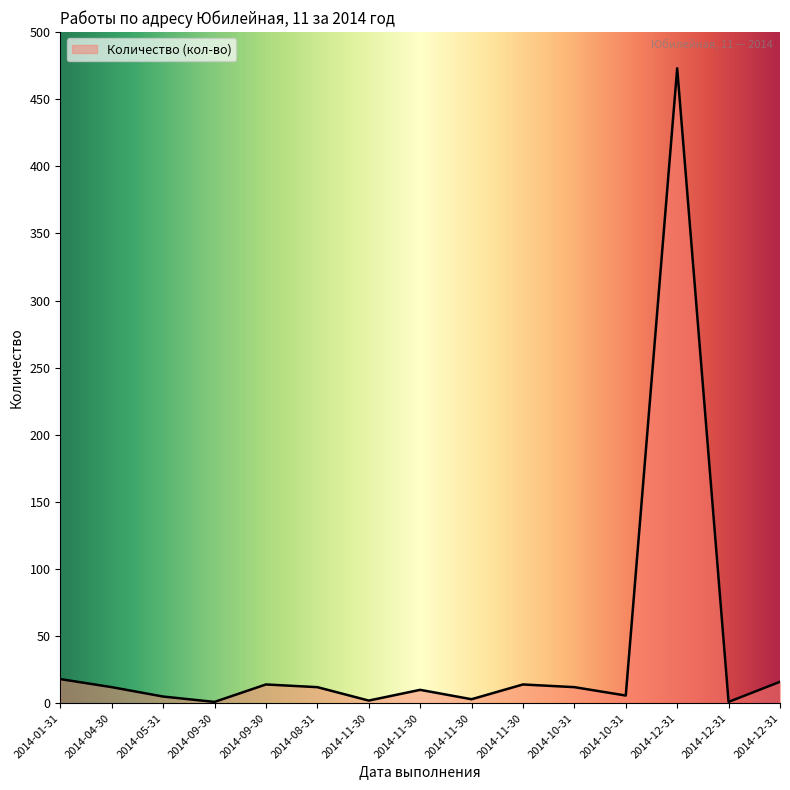

What is the label of the 12th point from the right?

2014-09-30